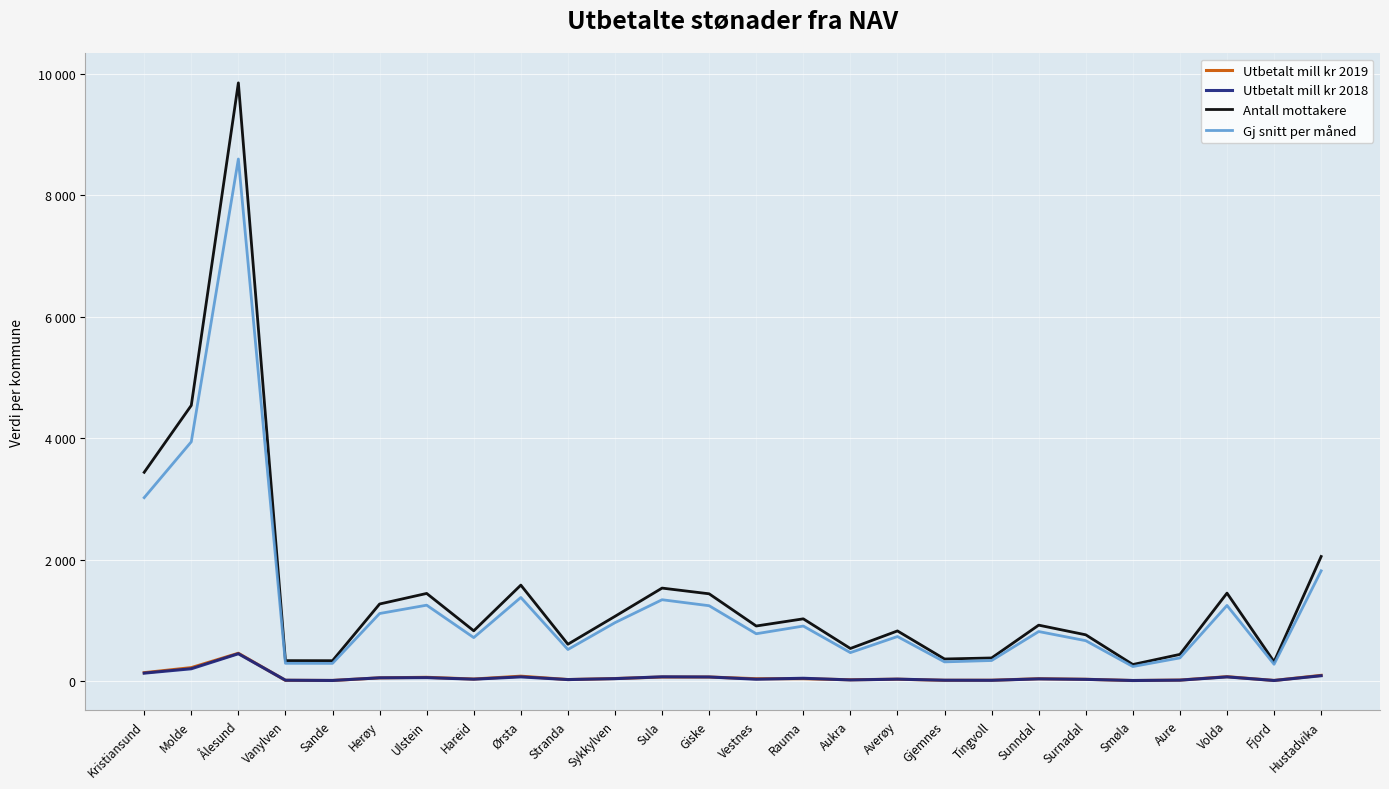

Does the chart have visible grid lines?

Yes